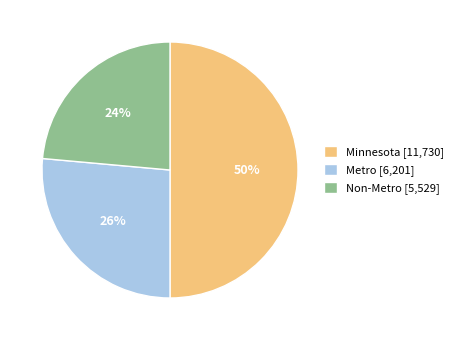

True or false: Non-Metro accounts for 24% of the total.

True